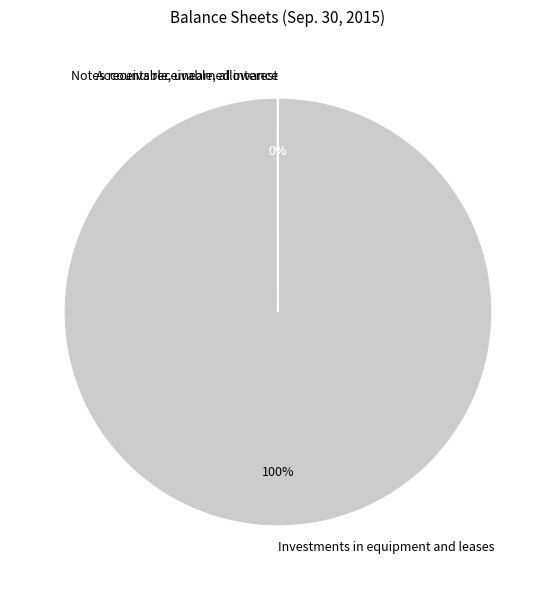

What is the majority slice?

Investments in equipment and leases